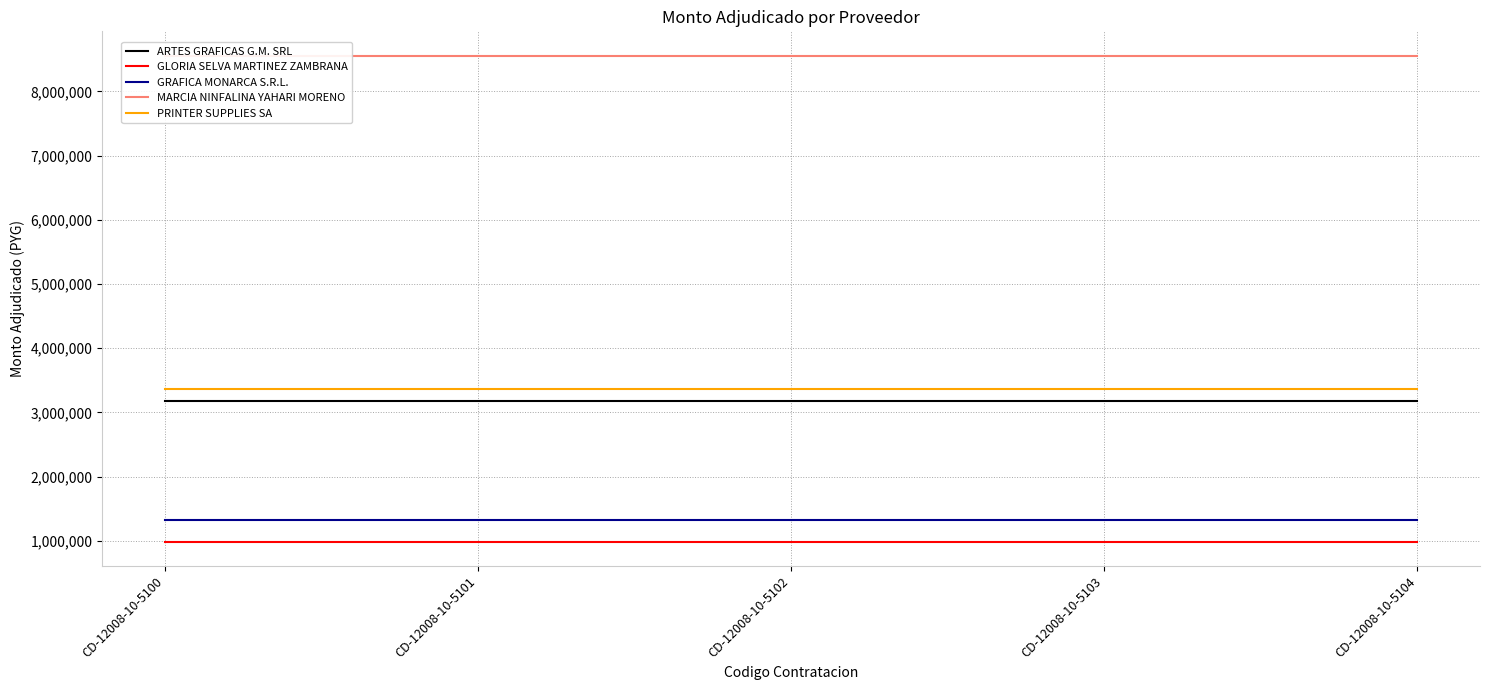

What is the value of the ARTES GRAFICAS G.M. SRL point at the 1st from the left?

3178342